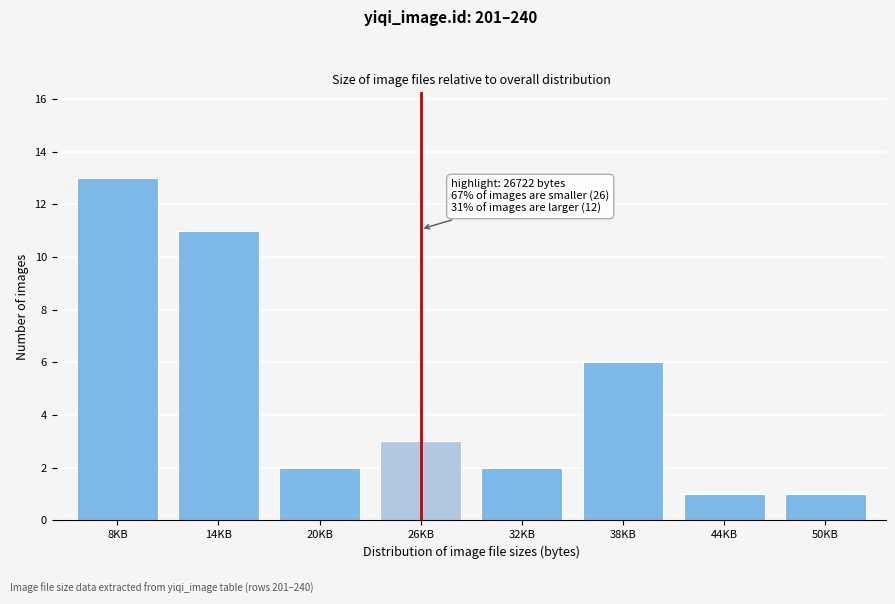

Reading right to left, list all the values displayed in this chart.

1	1	6	2	3	2	11	13